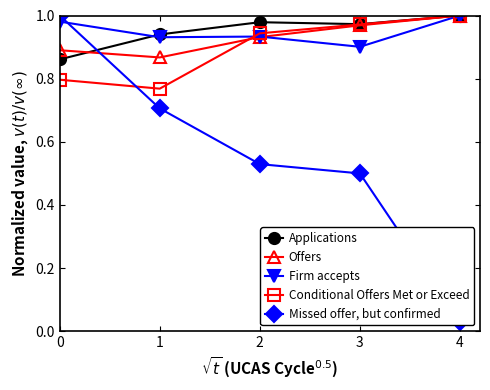

List the labels in order of Offers value, largest first.

4, 3, 2, 0, 1